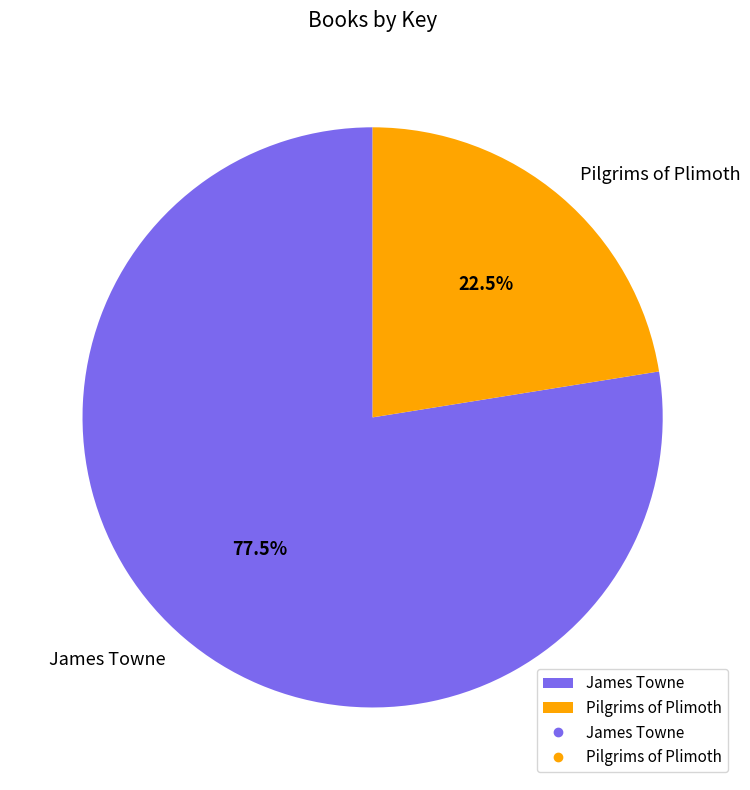

How many segments does this pie chart have?

2